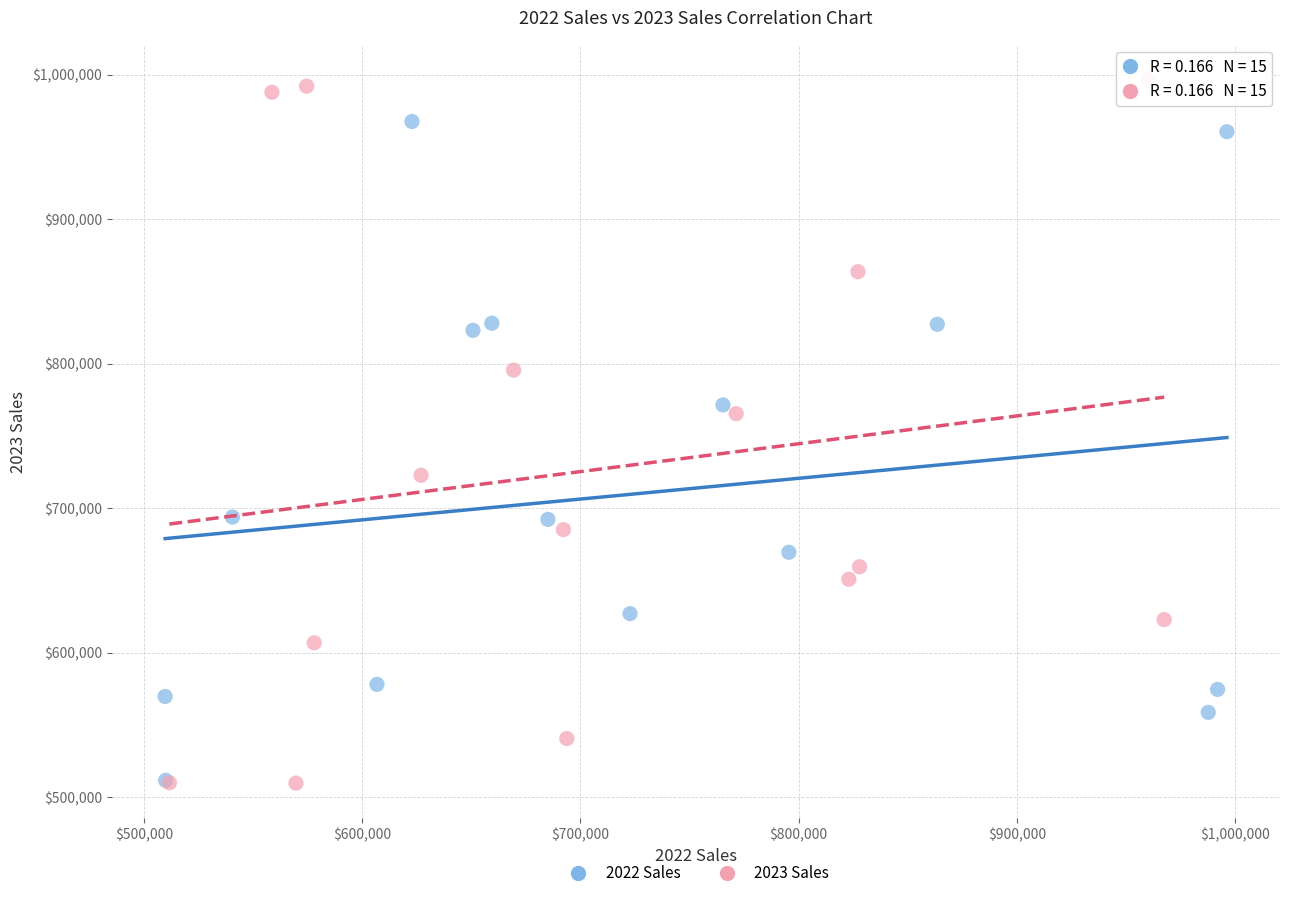

Which series has the largest Y range (max minus min)?

2023 Sales